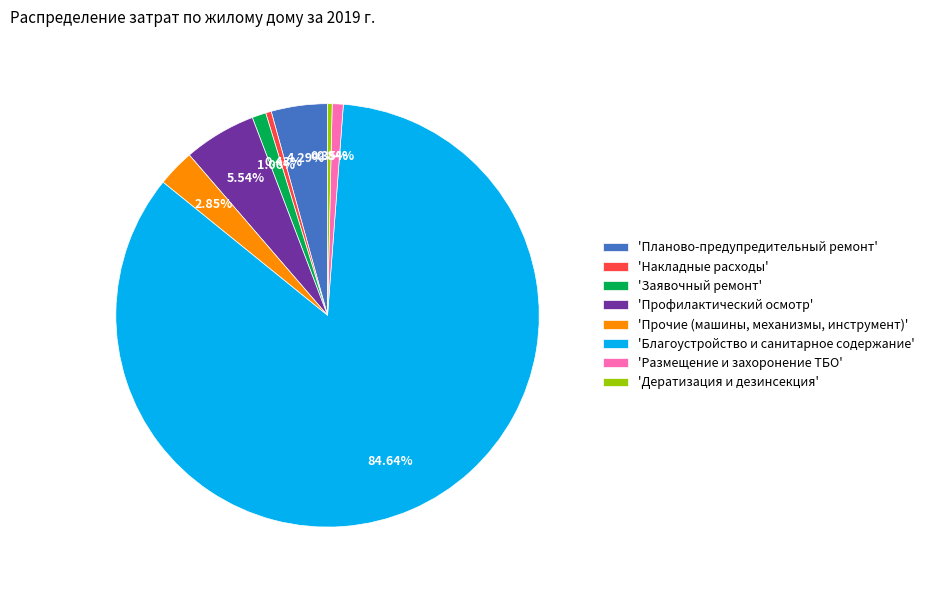

How many slices are in this pie chart?

8